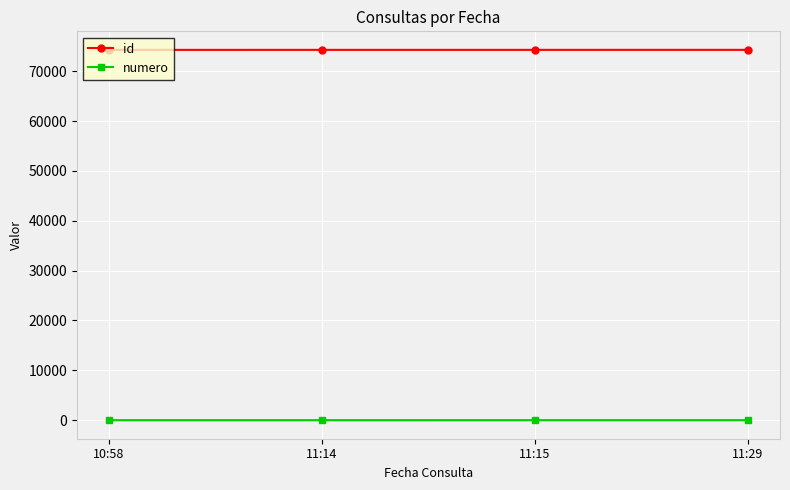

What is the label of the 2nd point from the left?

11:14